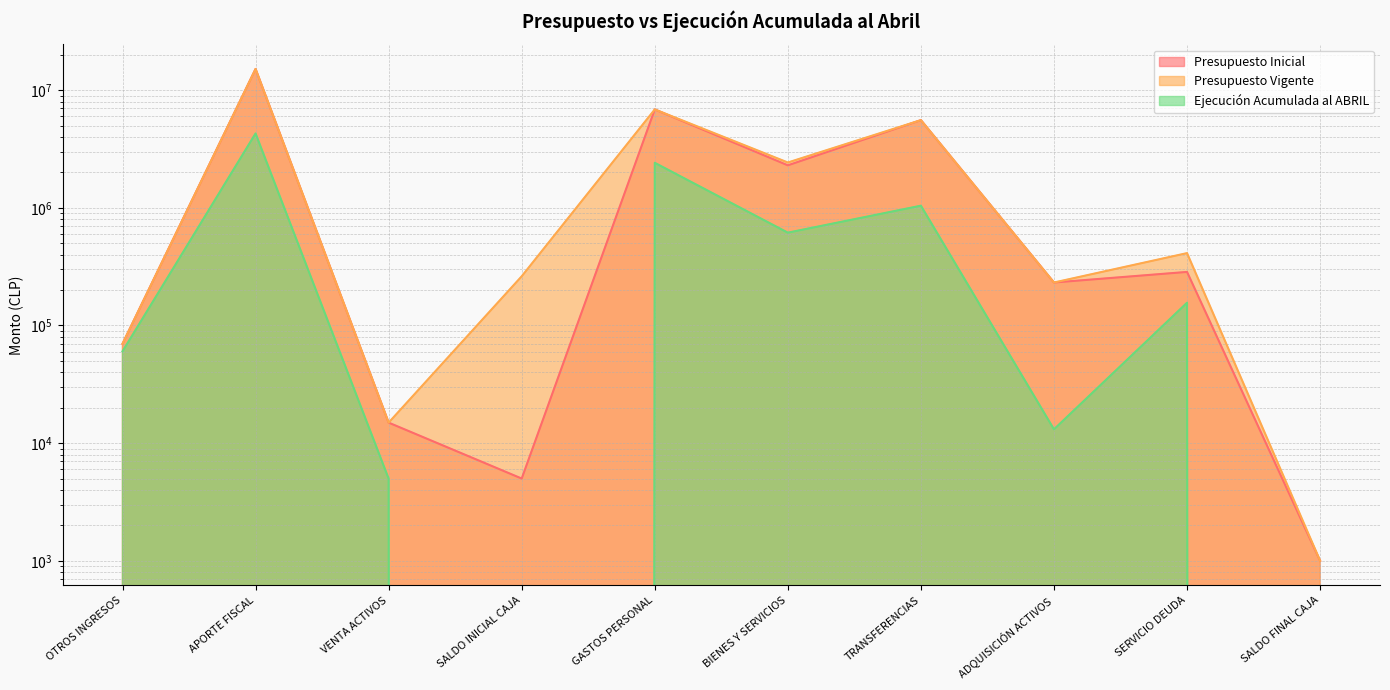

Where does the Presupuesto Vigente series first go above 412077?

APORTE FISCAL